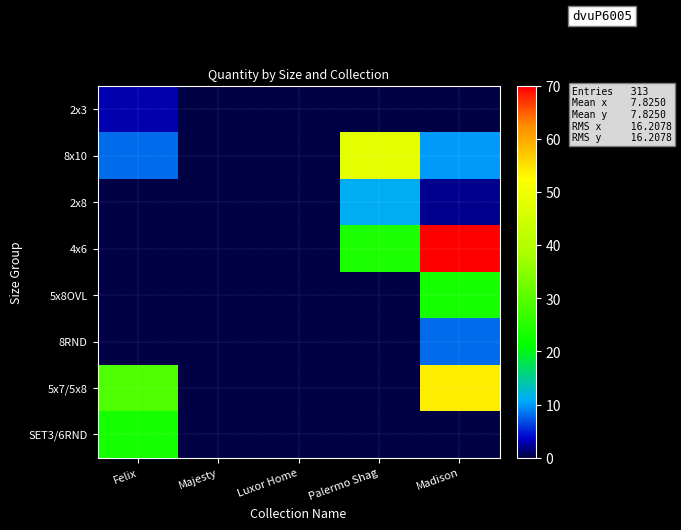

Reading left to right, extract all data points from this chart.

2x3: Felix=3	Majesty=0	Luxor Home=0	Palermo Shag=0	Madison=0
8x10: Felix=8	Majesty=0	Luxor Home=0	Palermo Shag=48	Madison=10
2x8: Felix=0	Majesty=0	Luxor Home=0	Palermo Shag=11	Madison=2
4x6: Felix=0	Majesty=0	Luxor Home=0	Palermo Shag=24	Madison=70
5x8OVL: Felix=0	Majesty=0	Luxor Home=0	Palermo Shag=0	Madison=23
8RND: Felix=0	Majesty=0	Luxor Home=0	Palermo Shag=0	Madison=8
5x7/5x8: Felix=29	Majesty=0	Luxor Home=0	Palermo Shag=0	Madison=54
SET3/6RND: Felix=23	Majesty=0	Luxor Home=0	Palermo Shag=0	Madison=0